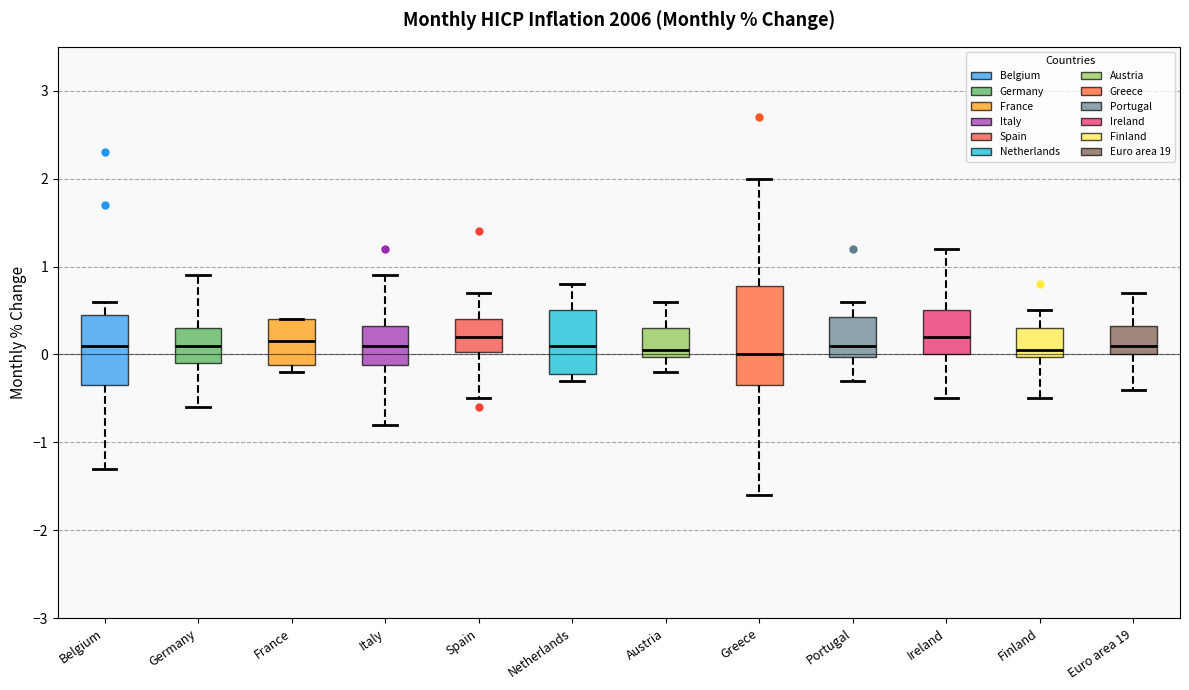

Where does the lower whisker of the box for Finland end on the y-axis? The values are not printed on the chart, so give them approximately, as read against the axis.

-0.5